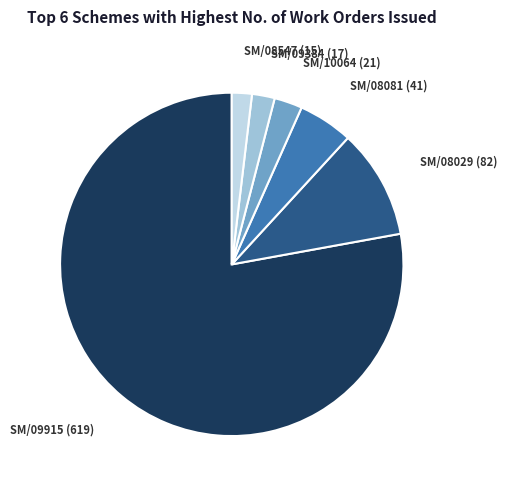

Does any single category account for the majority?

Yes